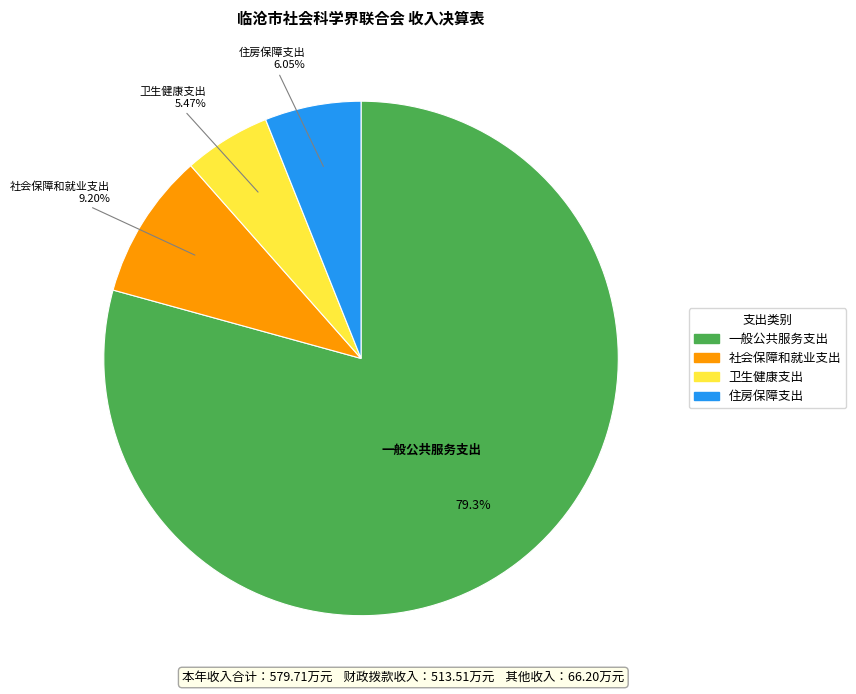

True or false: 一般公共服务支出 accounts for 72% of the total.

False